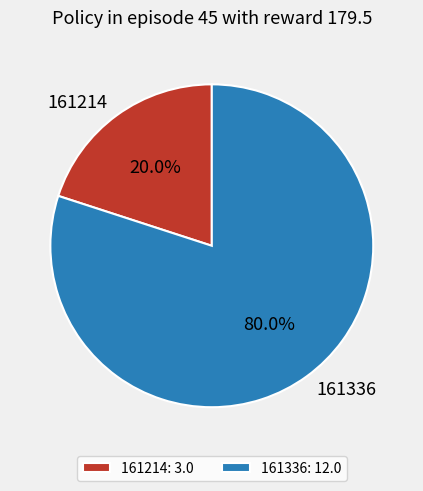

True or false: 161336 accounts for 68% of the total.

False